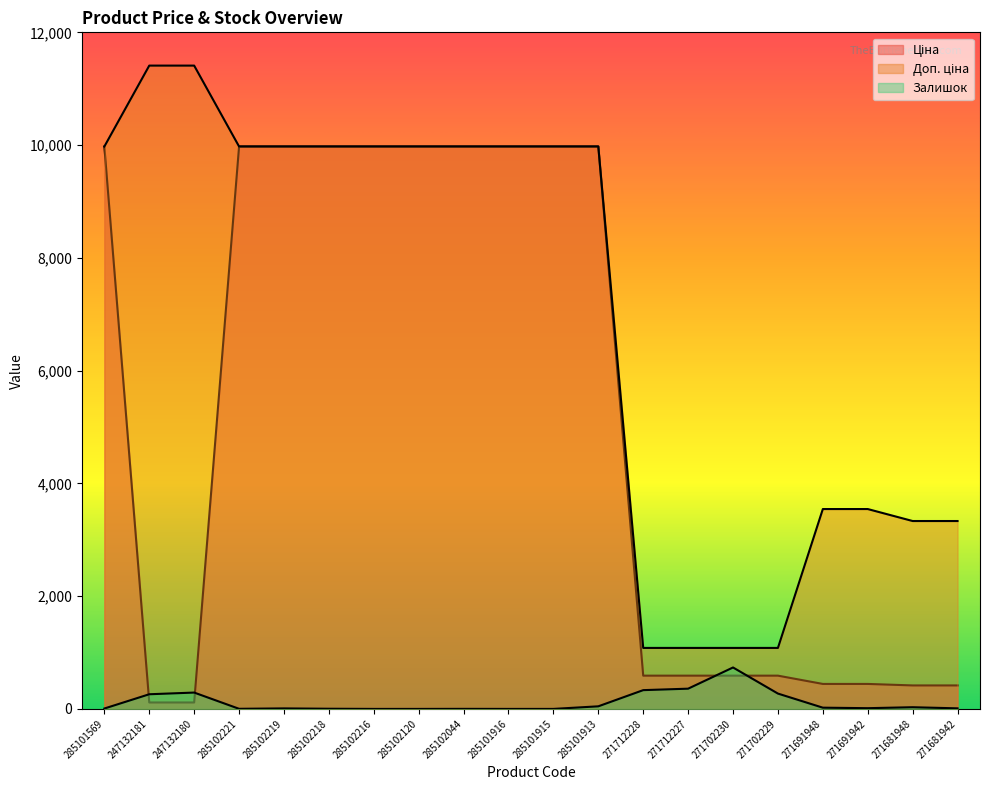

What is the difference between the maximum and minimum values in the Залишок series?

735.0